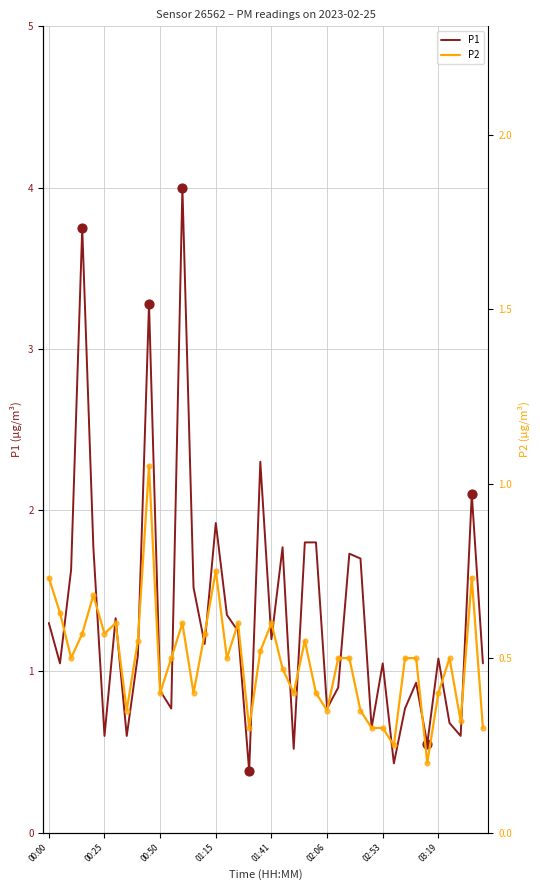

Which series reaches the maximum Y coordinate?

P1